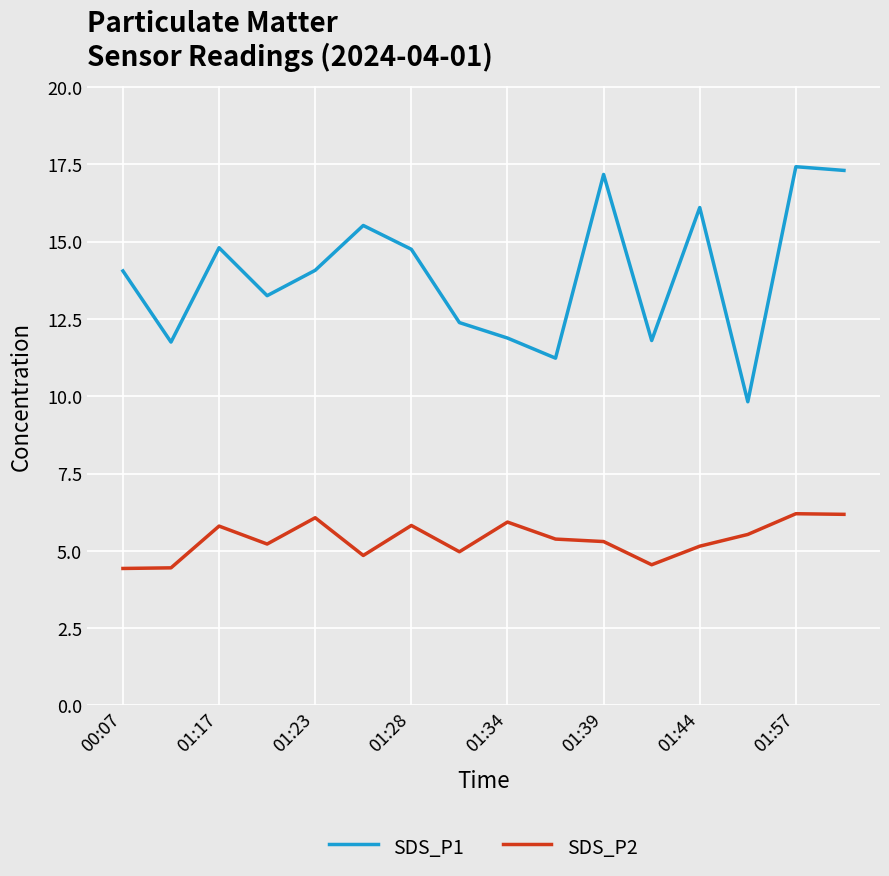

What is the maximum value for SDS_P1?

17.4